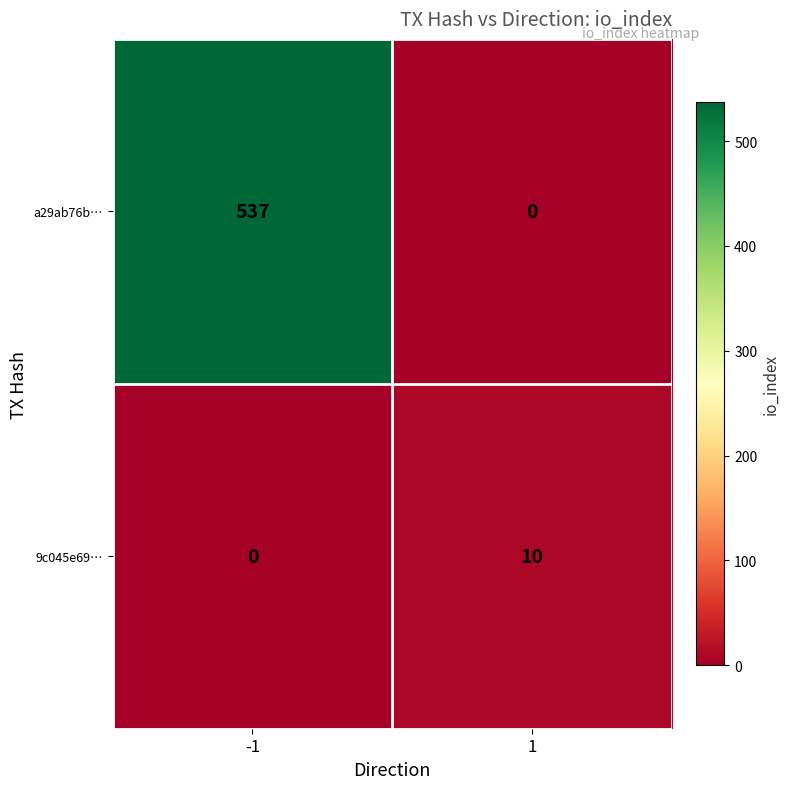

Reading left to right, extract all data points from this chart.

a29ab76b…: 537	0
9c045e69…: 0	10